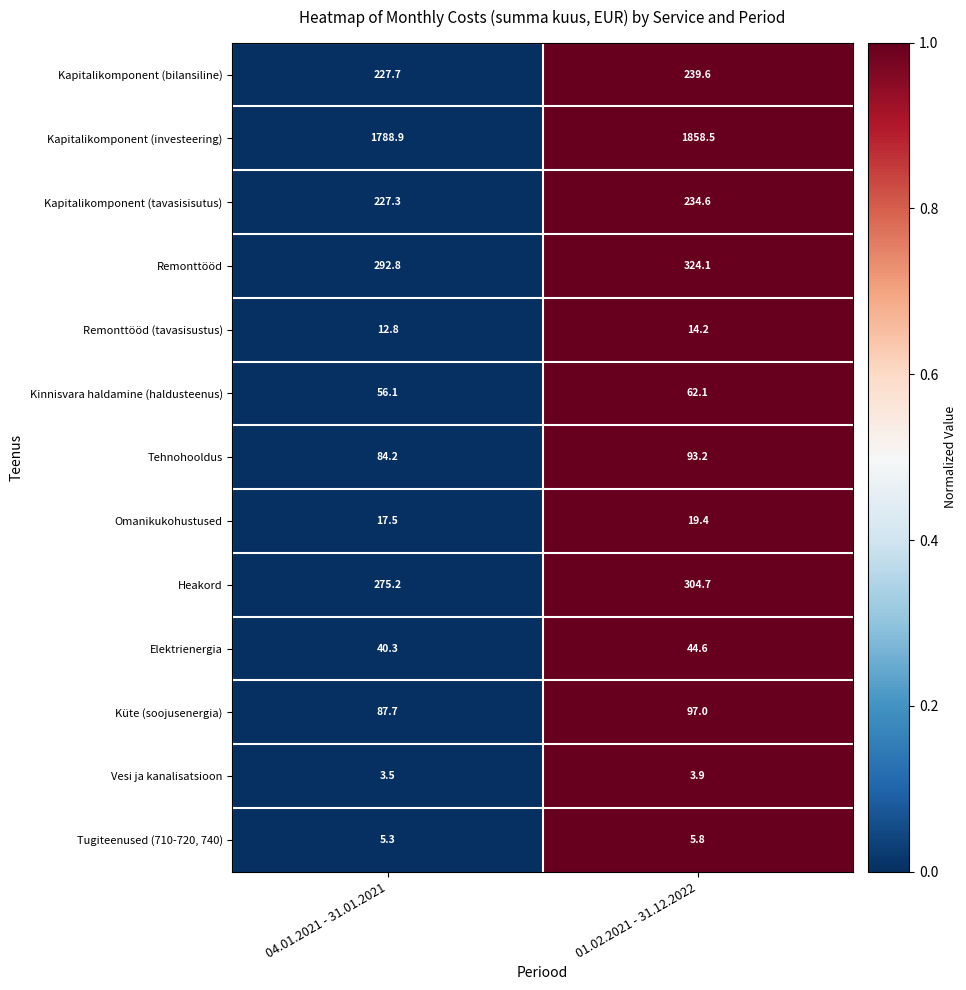

What is the average value of the Kapitalikomponent (investeering) series?

1823.7